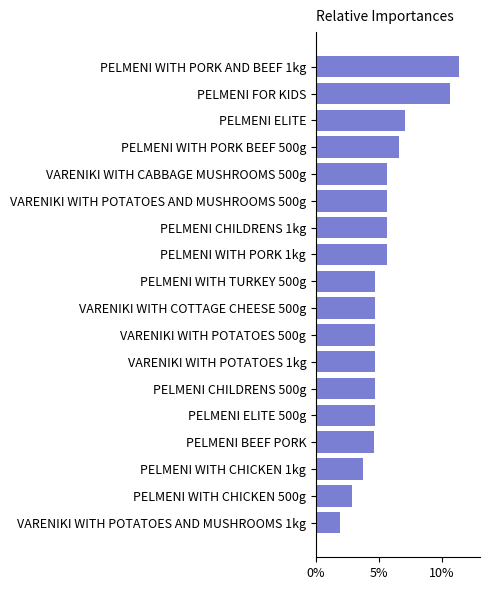

Which category has the highest value across all series?

PELMENI WITH PORK AND BEEF 1kg